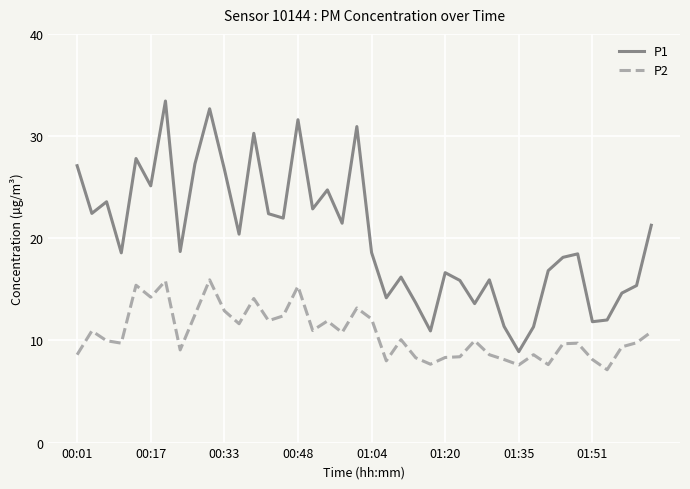

List the series in order of their peak value, lowest first.

P2, P1